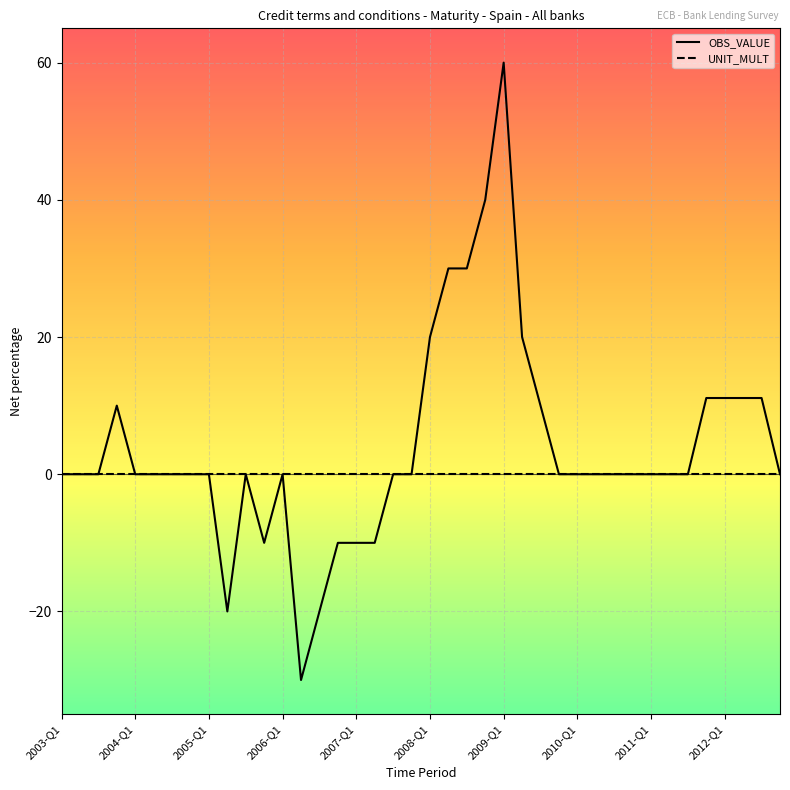

List the series in order of their overall mean, lowest first.

UNIT_MULT, OBS_VALUE